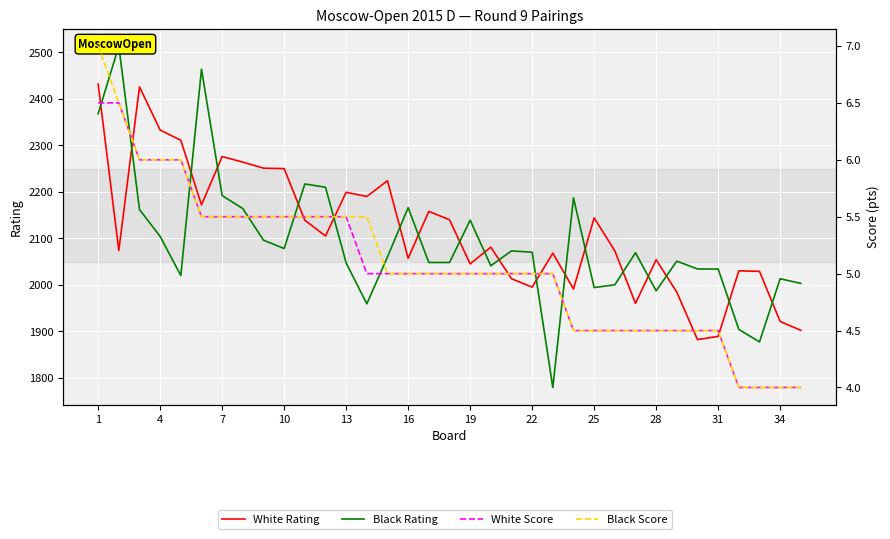

Between 1 and 28, which is larger?

1